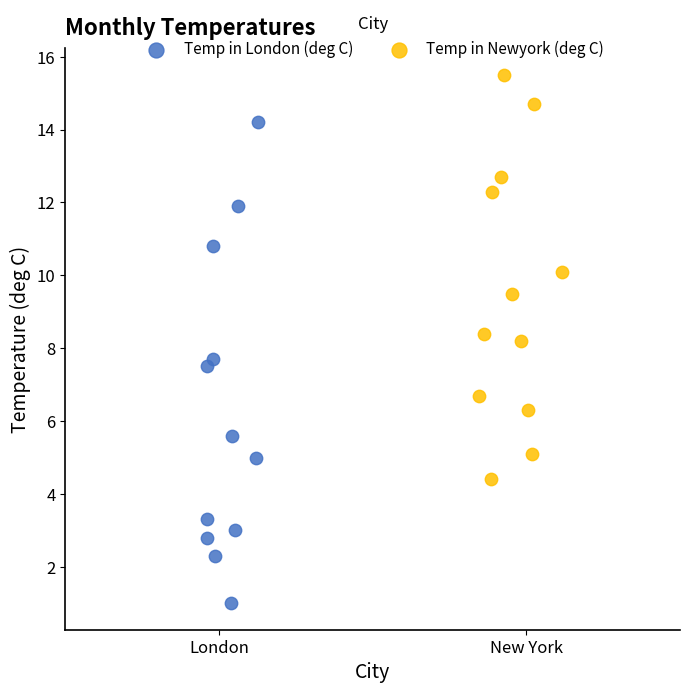

Which series contains the highest Y value?

Temp in Newyork (deg C)